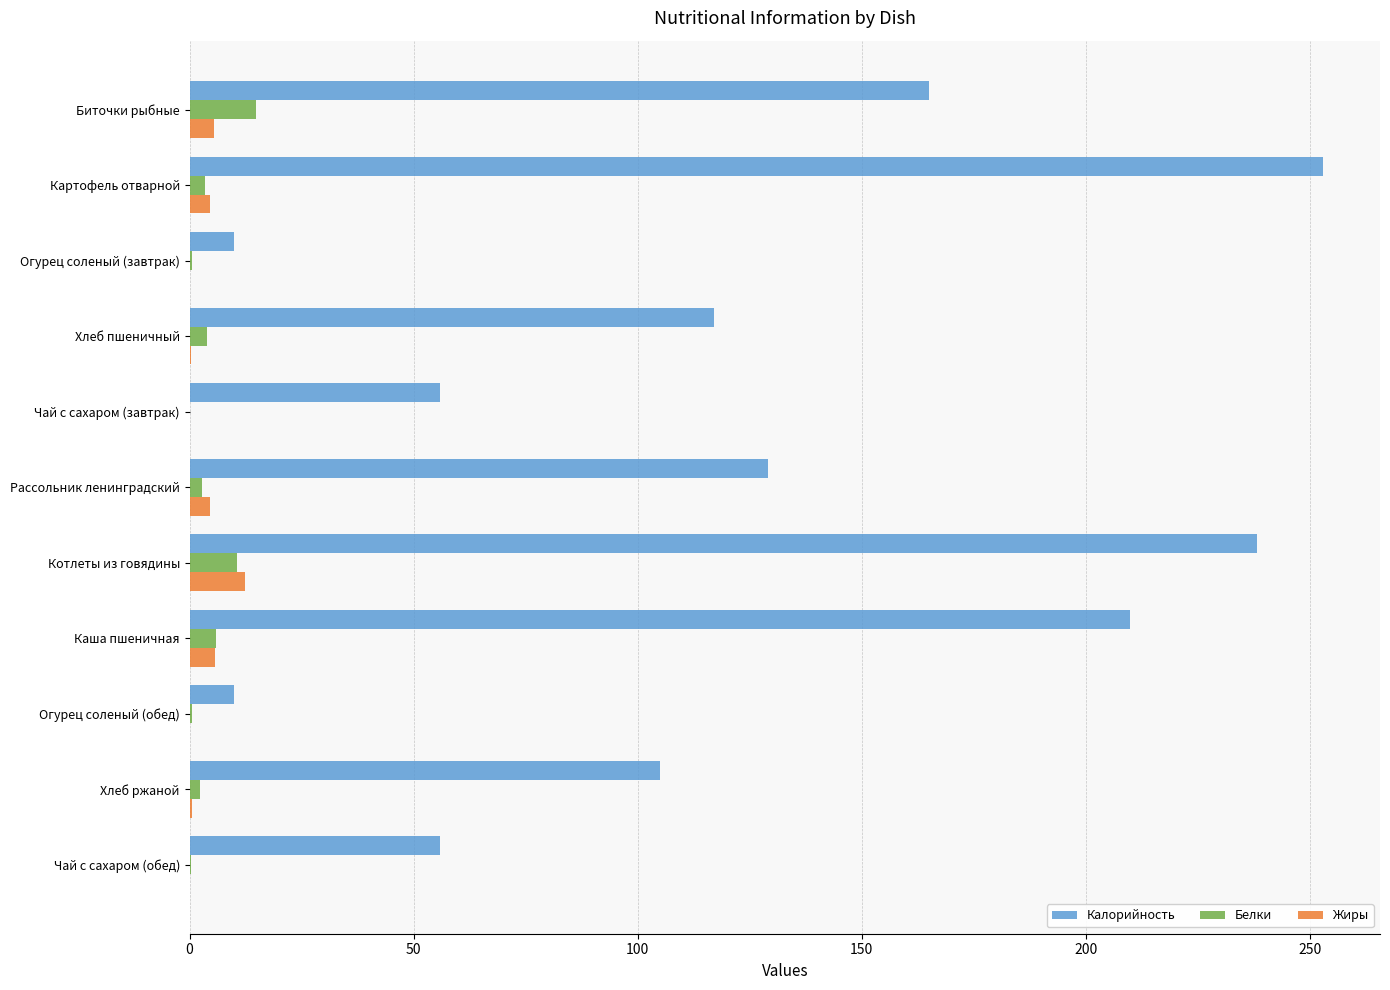

Which series changed the most between Биточки рыбные and Хлеб пшеничный?

Калорийность